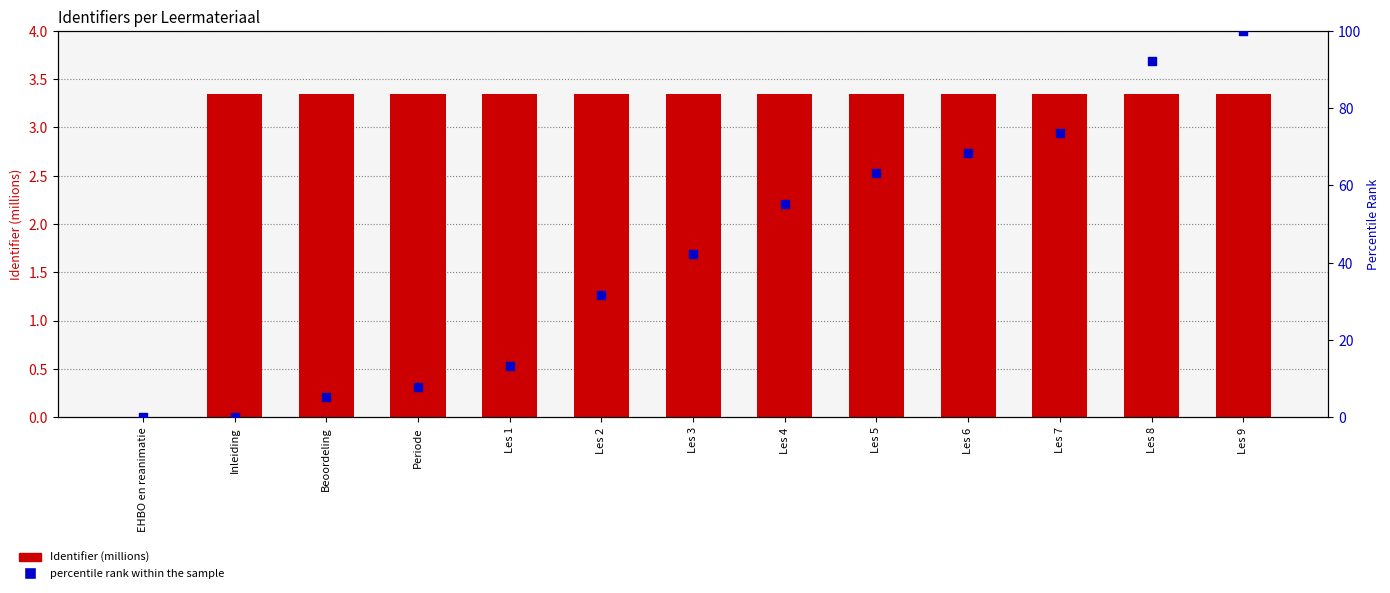

What is the total value across all series at Inleiding?

3.4